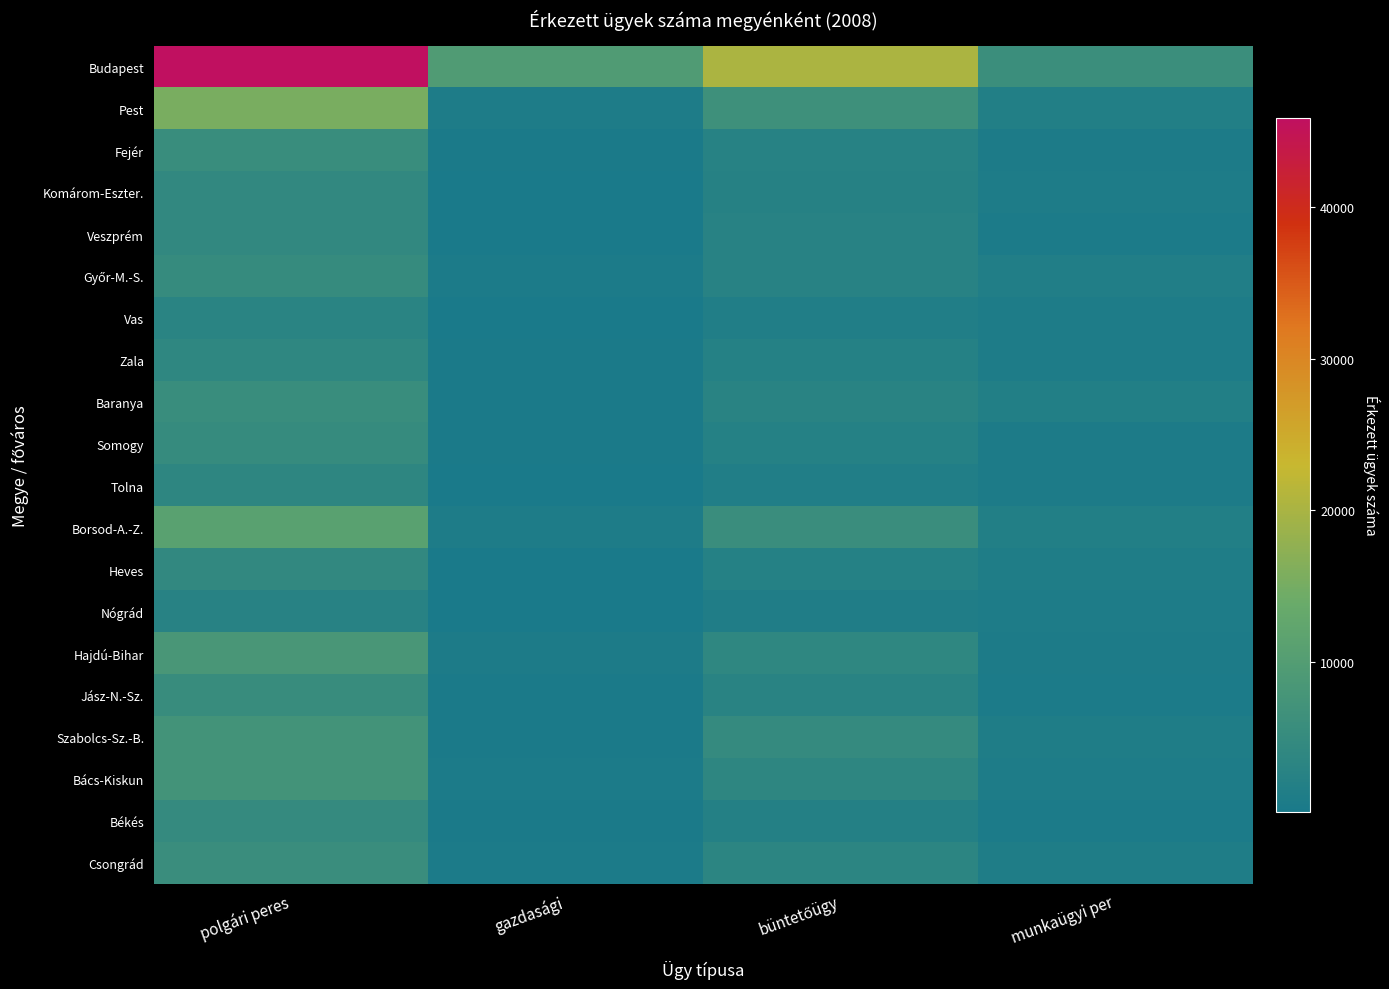

At polgári peres, list the series in order from smallest to largest.

Nógrád, Vas, Tolna, Zala, Veszprém, Komárom-Eszter., Heves, Békés, Somogy, Győr-M.-S., Jász-N.-Sz., Baranya, Fejér, Csongrád, Bács-Kiskun, Szabolcs-Sz.-B., Hajdú-Bihar, Borsod-A.-Z., Pest, Budapest